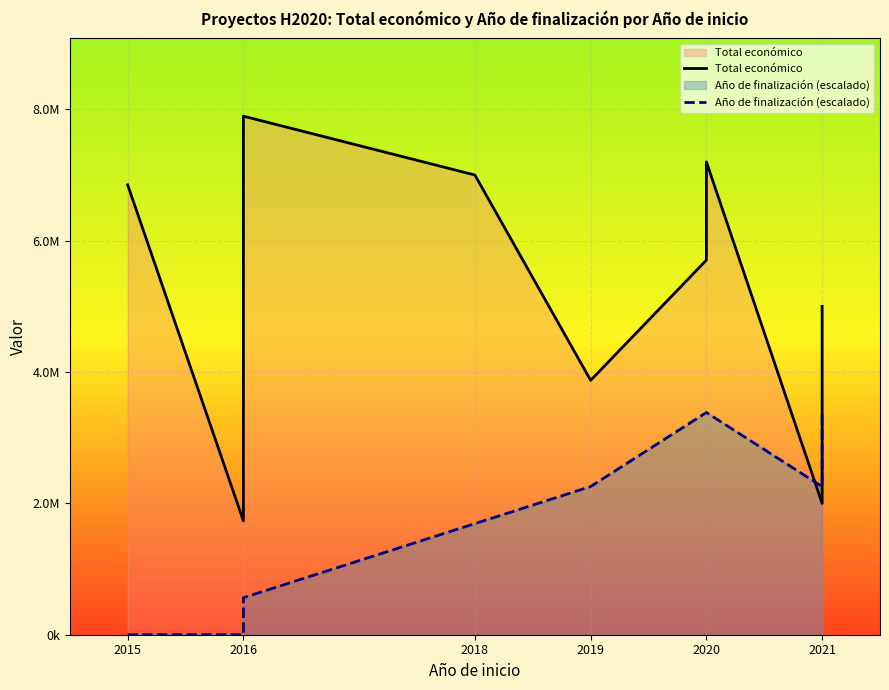

How many values in the Año de finalización (escalado) series exceed 2255902?

3